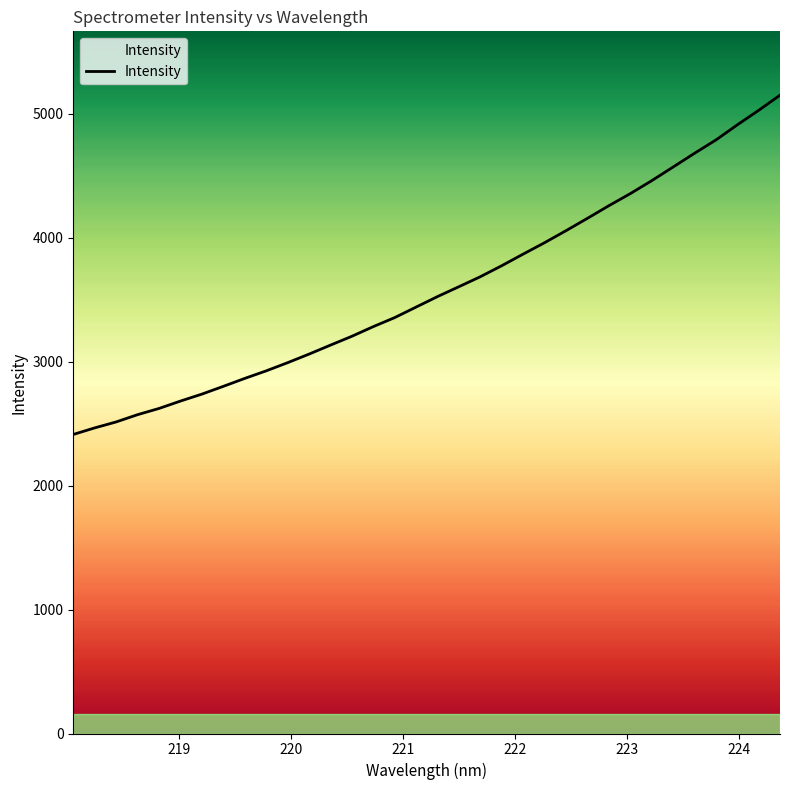

How many values exceed 3526?

17